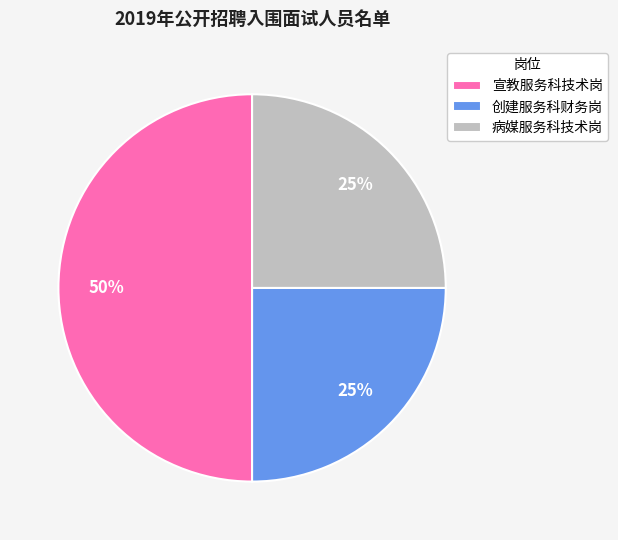

To the nearest percent, what is the combined percentage of 宣教服务科技术岗 and 病媒服务科技术岗?

75%